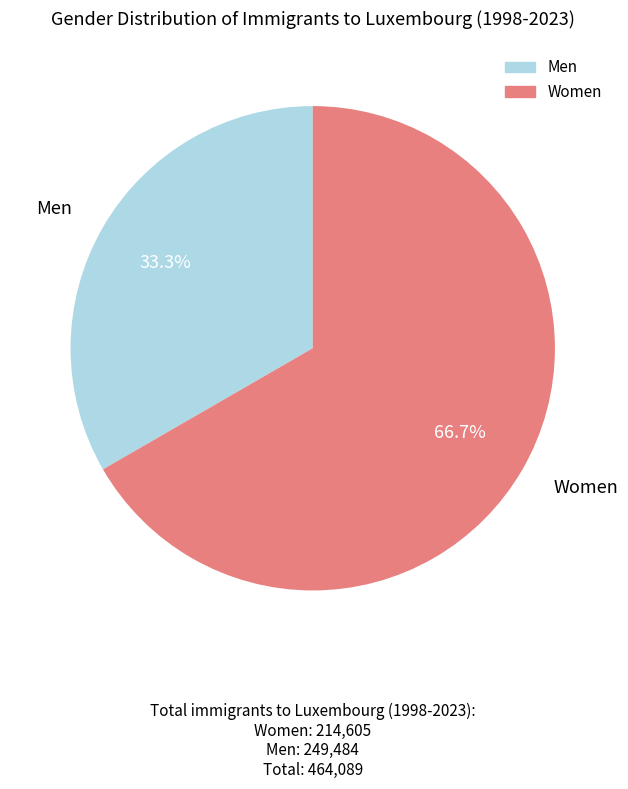

Count the number of slices in the pie.

2